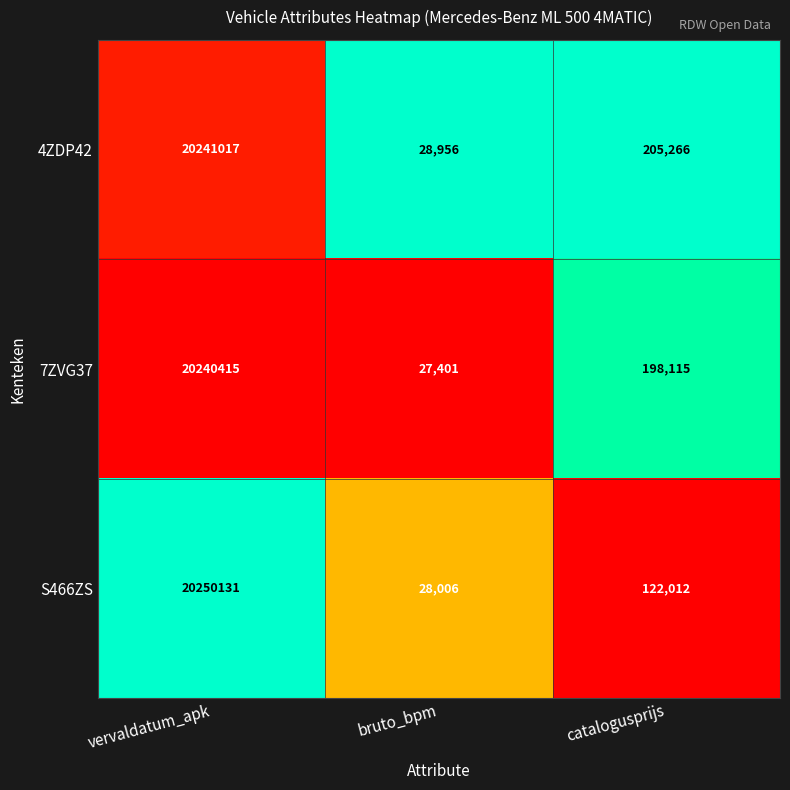

Rank the series at catalogusprijs from highest to lowest value.

4ZDP42, 7ZVG37, S466ZS